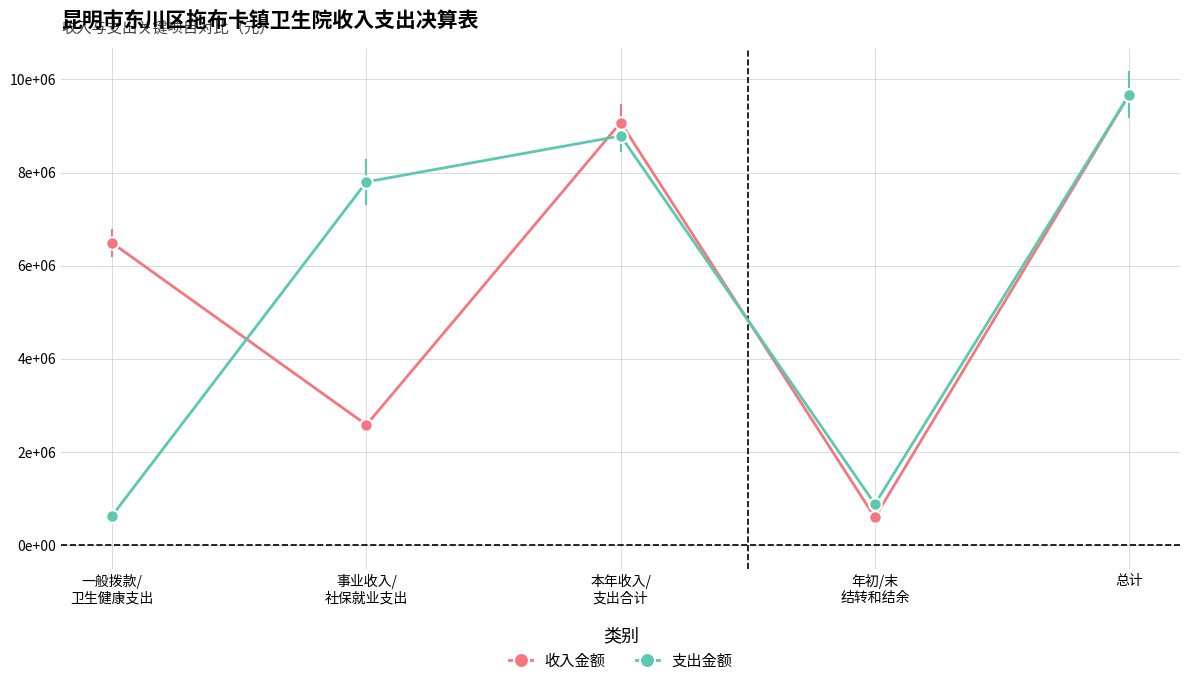

What are all the series names shown in the legend?

收入金额, 支出金额